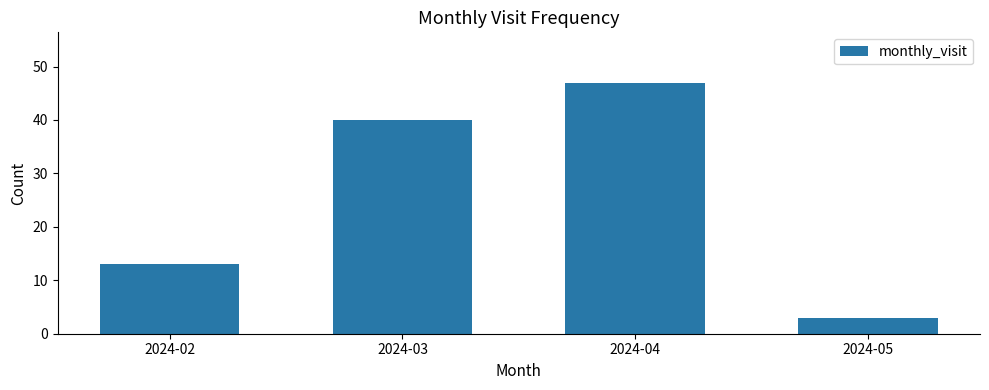

What is the value of the 1st bar from the left?

13